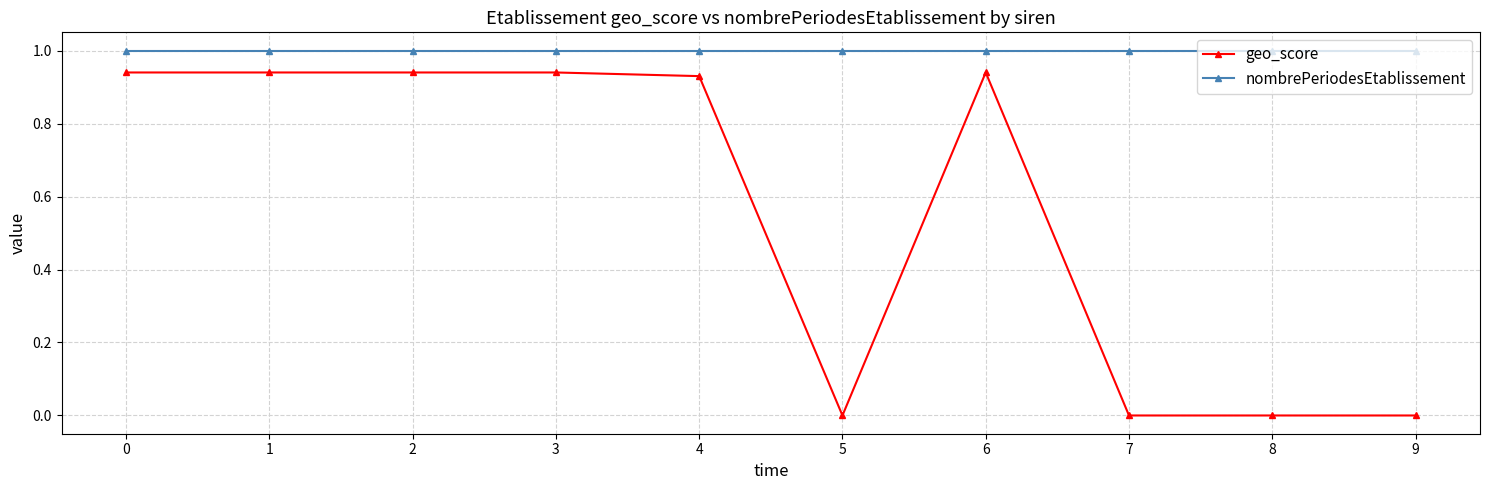

Rank the series by their average value, from highest to lowest.

nombrePeriodesEtablissement, geo_score